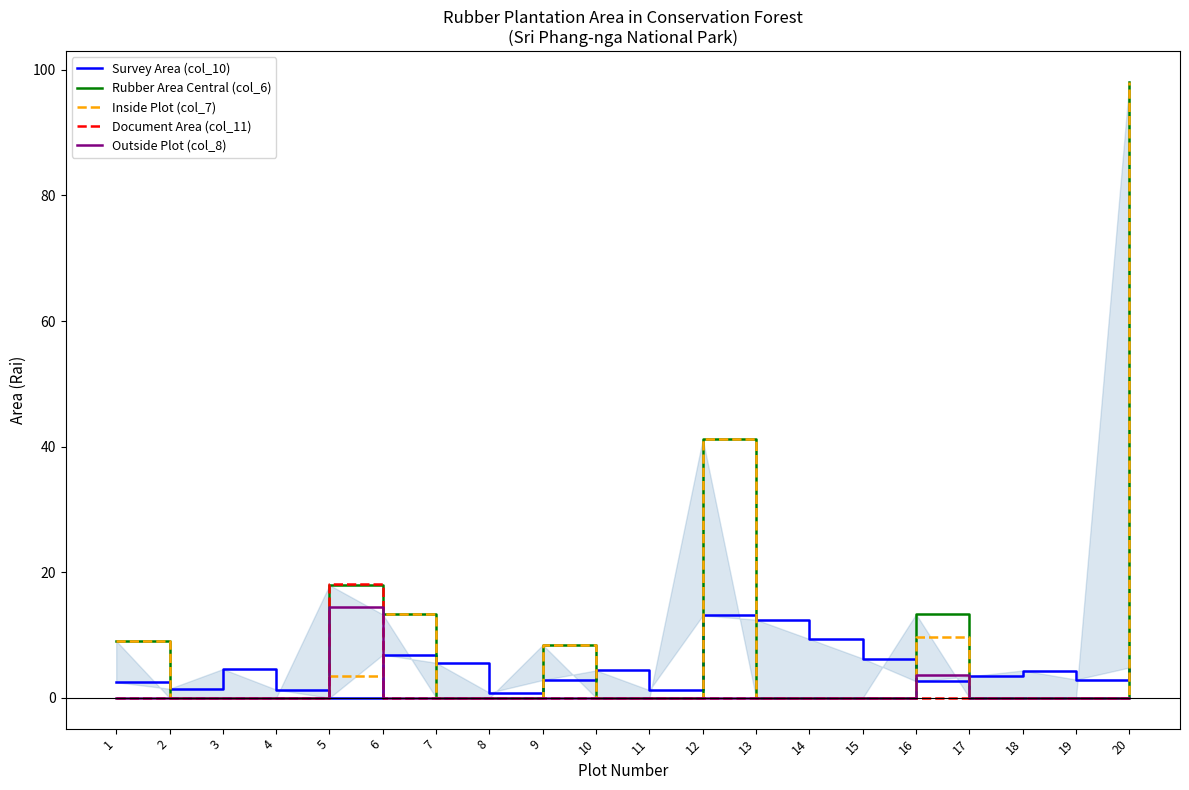

Between which two adjacent categories do Document Area (col_11) and Inside Plot (col_7) first intersect?

5 and 6